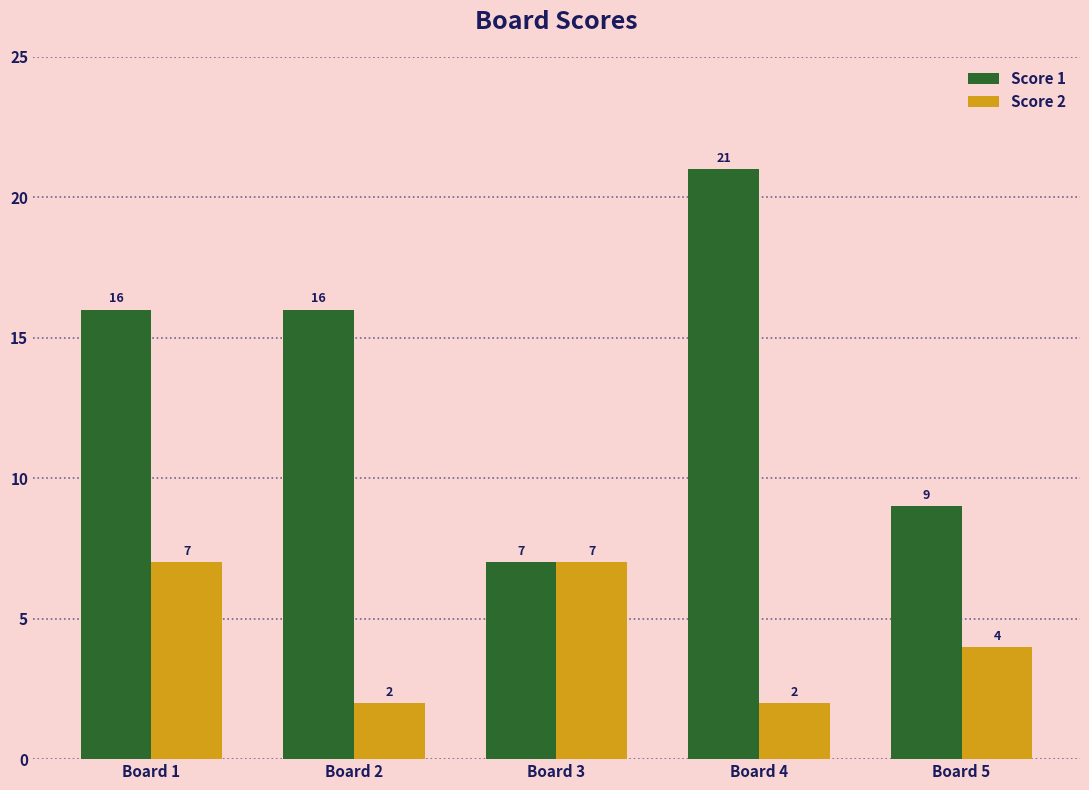

What are all the series names shown in the legend?

Score 1, Score 2